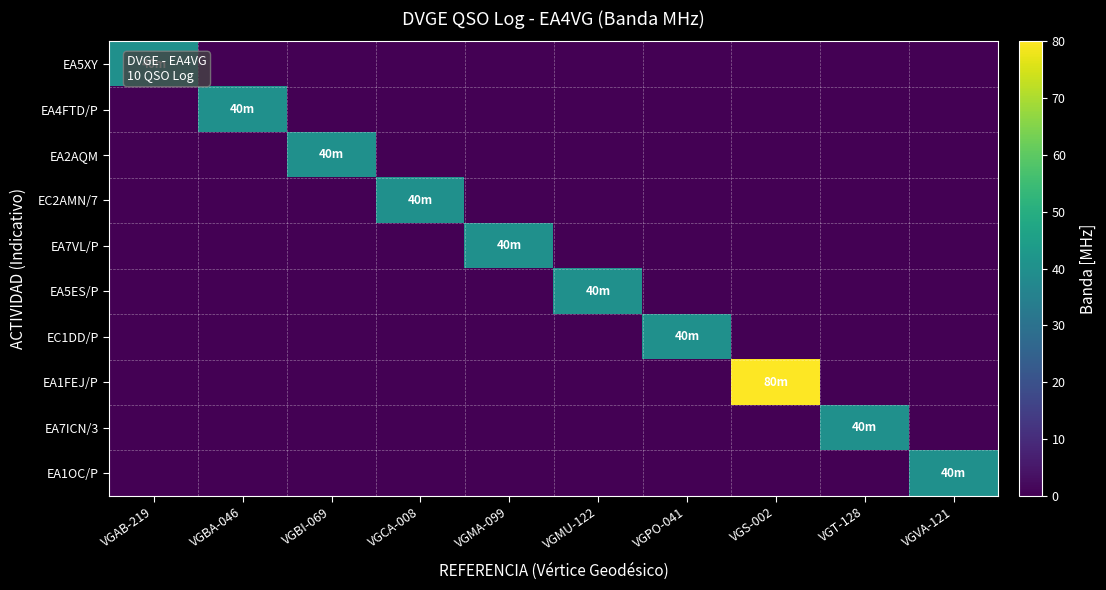

Reading right to left, extract all data points from this chart.

EA5XY: VGVA-121=0	VGT-128=0	VGS-002=0	VGPO-041=0	VGMU-122=0	VGMA-099=0	VGCA-008=0	VGBI-069=0	VGBA-046=0	VGAB-219=40
EA4FTD/P: VGVA-121=0	VGT-128=0	VGS-002=0	VGPO-041=0	VGMU-122=0	VGMA-099=0	VGCA-008=0	VGBI-069=0	VGBA-046=40	VGAB-219=0
EA2AQM: VGVA-121=0	VGT-128=0	VGS-002=0	VGPO-041=0	VGMU-122=0	VGMA-099=0	VGCA-008=0	VGBI-069=40	VGBA-046=0	VGAB-219=0
EC2AMN/7: VGVA-121=0	VGT-128=0	VGS-002=0	VGPO-041=0	VGMU-122=0	VGMA-099=0	VGCA-008=40	VGBI-069=0	VGBA-046=0	VGAB-219=0
EA7VL/P: VGVA-121=0	VGT-128=0	VGS-002=0	VGPO-041=0	VGMU-122=0	VGMA-099=40	VGCA-008=0	VGBI-069=0	VGBA-046=0	VGAB-219=0
EA5ES/P: VGVA-121=0	VGT-128=0	VGS-002=0	VGPO-041=0	VGMU-122=40	VGMA-099=0	VGCA-008=0	VGBI-069=0	VGBA-046=0	VGAB-219=0
EC1DD/P: VGVA-121=0	VGT-128=0	VGS-002=0	VGPO-041=40	VGMU-122=0	VGMA-099=0	VGCA-008=0	VGBI-069=0	VGBA-046=0	VGAB-219=0
EA1FEJ/P: VGVA-121=0	VGT-128=0	VGS-002=80	VGPO-041=0	VGMU-122=0	VGMA-099=0	VGCA-008=0	VGBI-069=0	VGBA-046=0	VGAB-219=0
EA7ICN/3: VGVA-121=0	VGT-128=40	VGS-002=0	VGPO-041=0	VGMU-122=0	VGMA-099=0	VGCA-008=0	VGBI-069=0	VGBA-046=0	VGAB-219=0
EA1OC/P: VGVA-121=40	VGT-128=0	VGS-002=0	VGPO-041=0	VGMU-122=0	VGMA-099=0	VGCA-008=0	VGBI-069=0	VGBA-046=0	VGAB-219=0